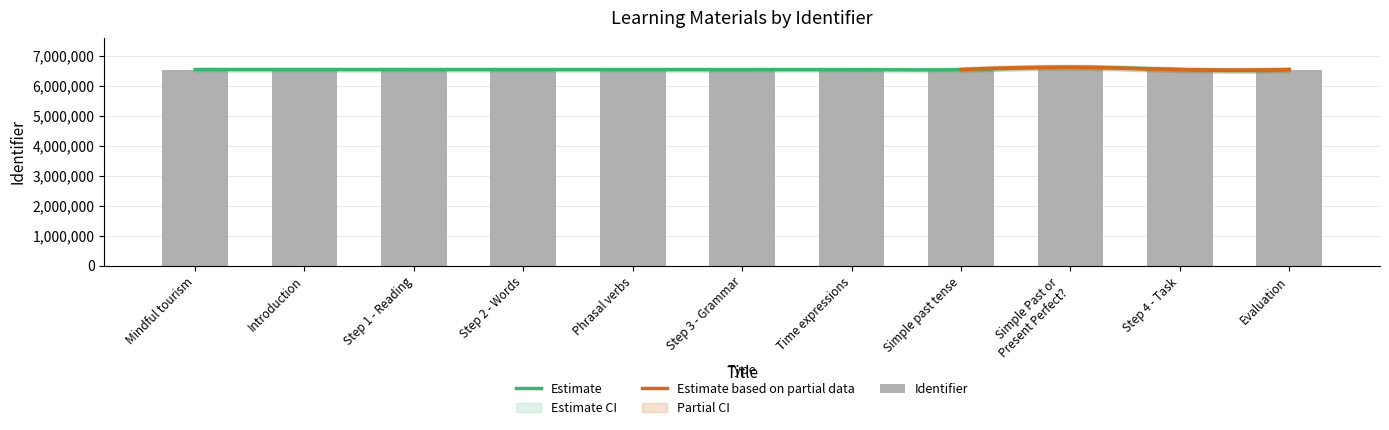

Is it true that the value at Simple past tense is 6536180?

True